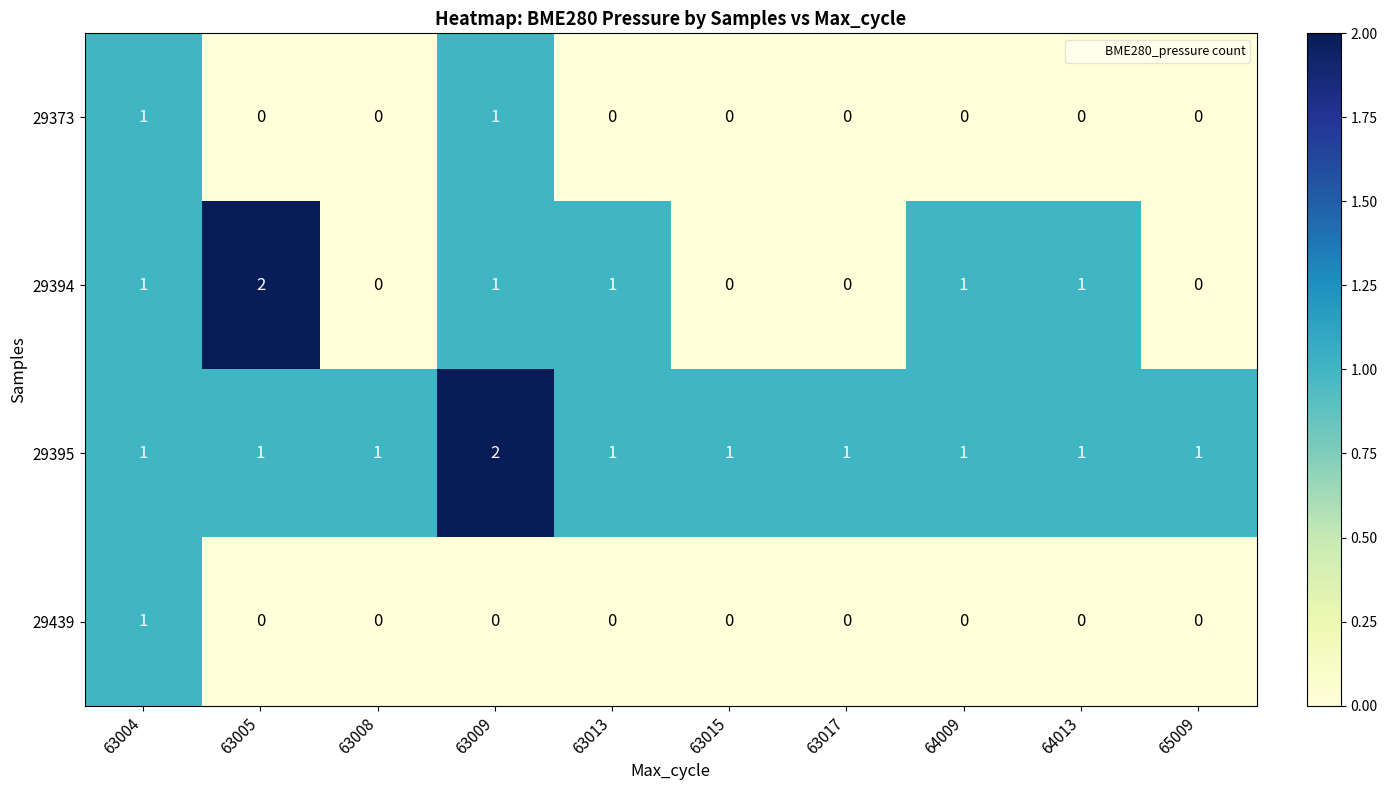

Which series has the widest spread of values?

29394